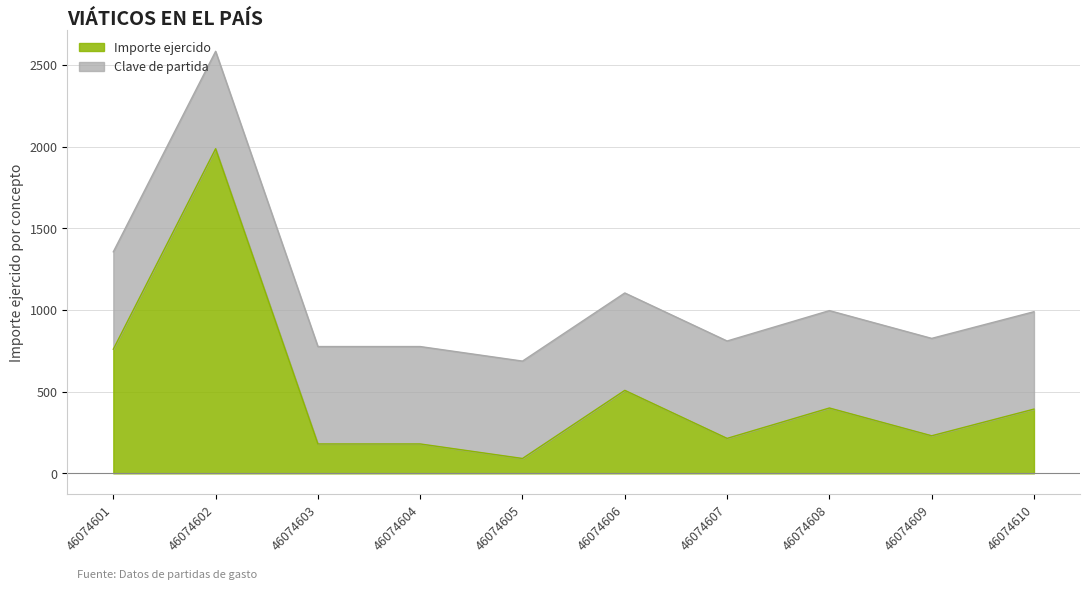

True or false: the data shows 760.0 at 46074601.

True